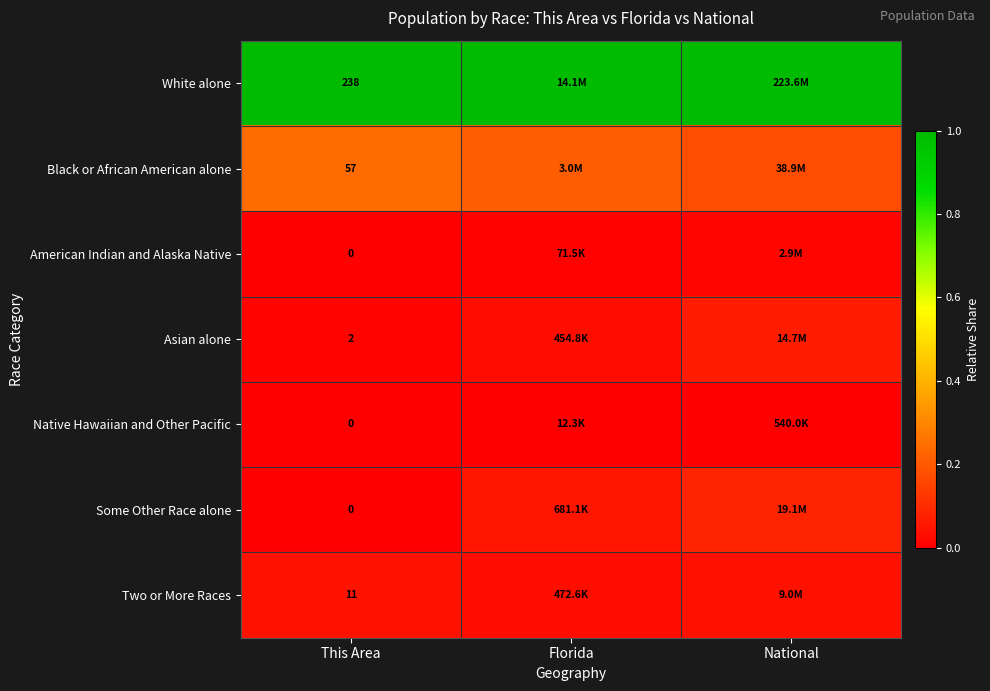

At This Area, list the series in order from smallest to largest.

American Indian and Alaska Native, Native Hawaiian and Other Pacific, Some Other Race alone, Asian alone, Two or More Races, Black or African American alone, White alone